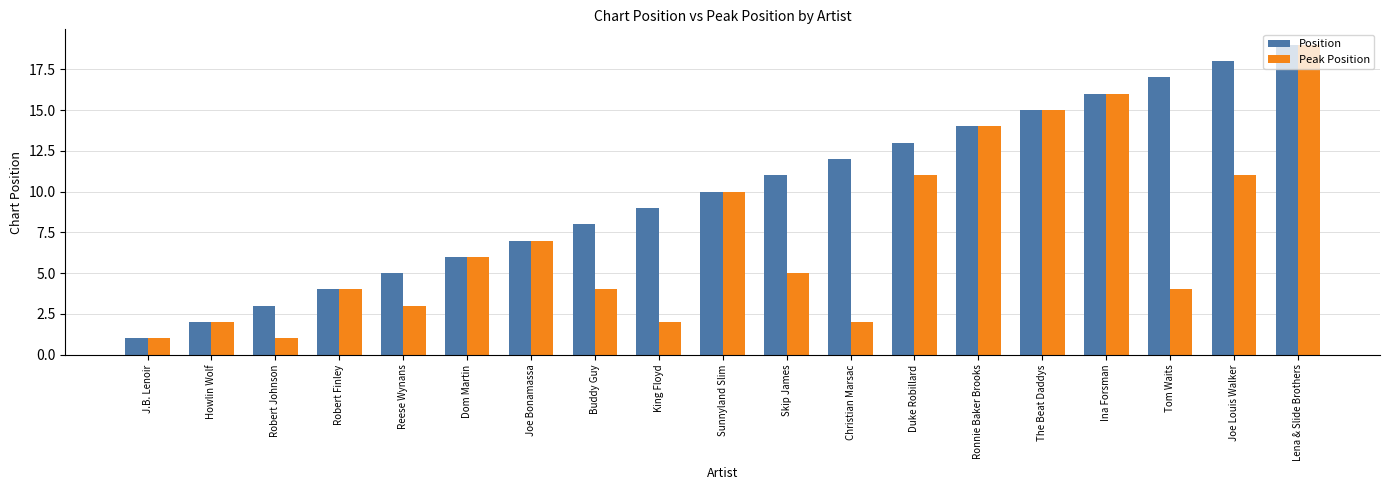

What is the value of the Peak Position bar at the 3rd from the left?

1